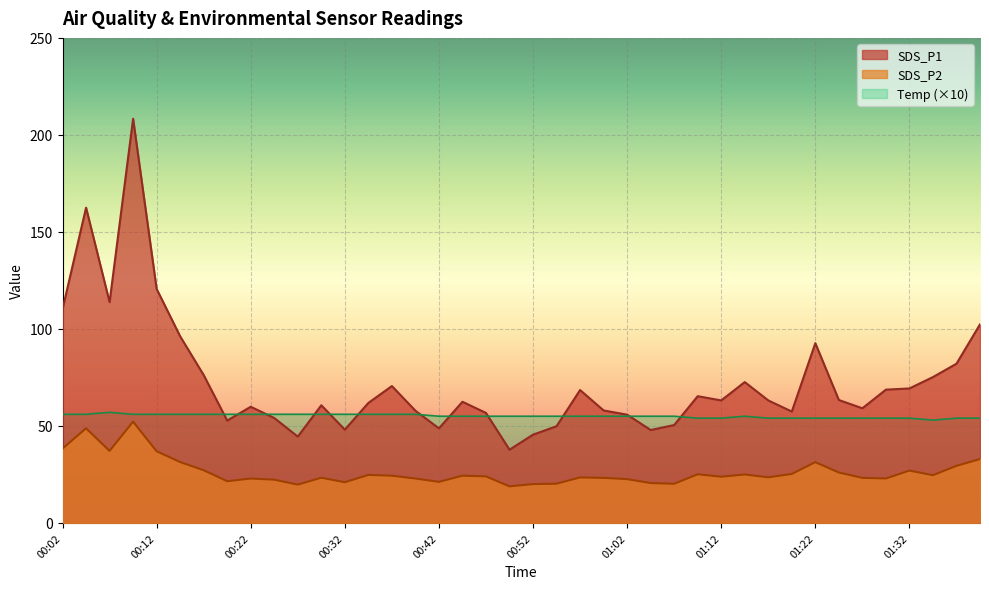

True or false: Temp has a value of 56.0 at 00:32.

True